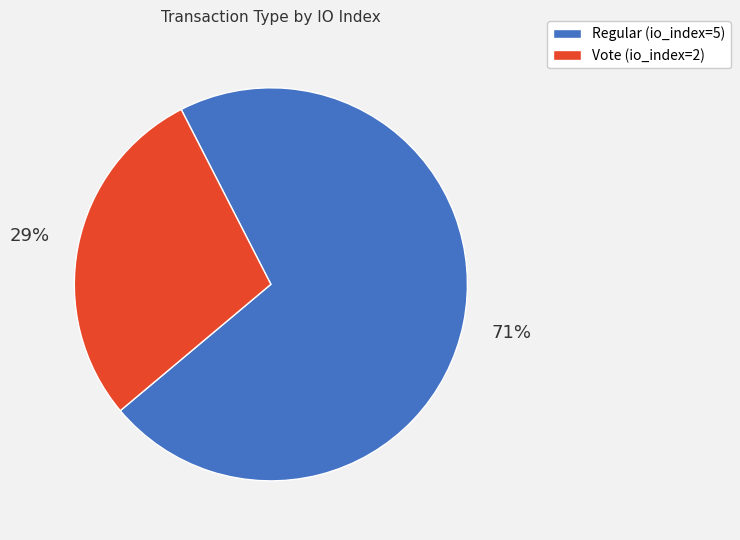

Which has a higher value, Regular (io_index=5) or Vote (io_index=2)?

Regular (io_index=5)